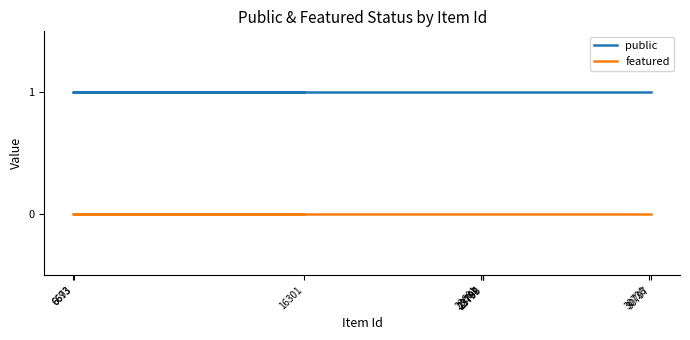

True or false: featured and public intersect in this chart.

False